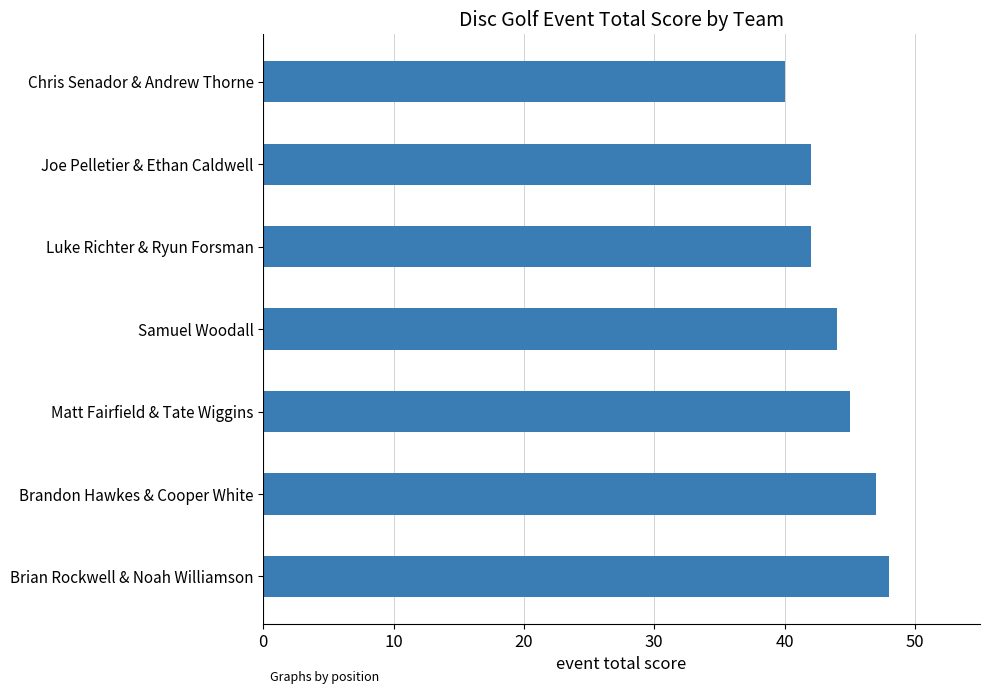

Reading top to bottom, what are all the values shown in this chart?

40	42	42	44	45	47	48